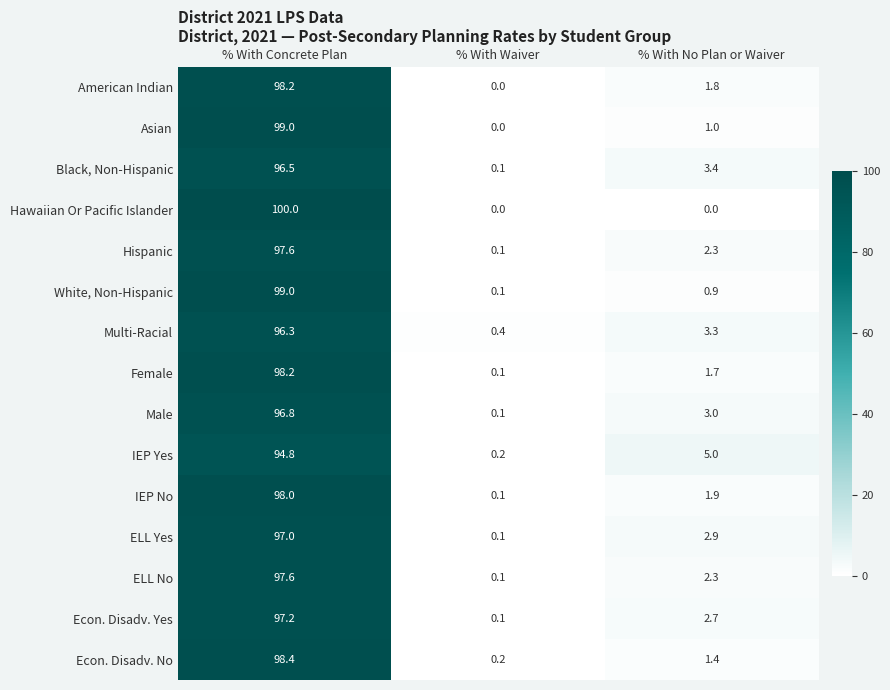

What value does the Male series have at % With Concrete Plan?

96.8